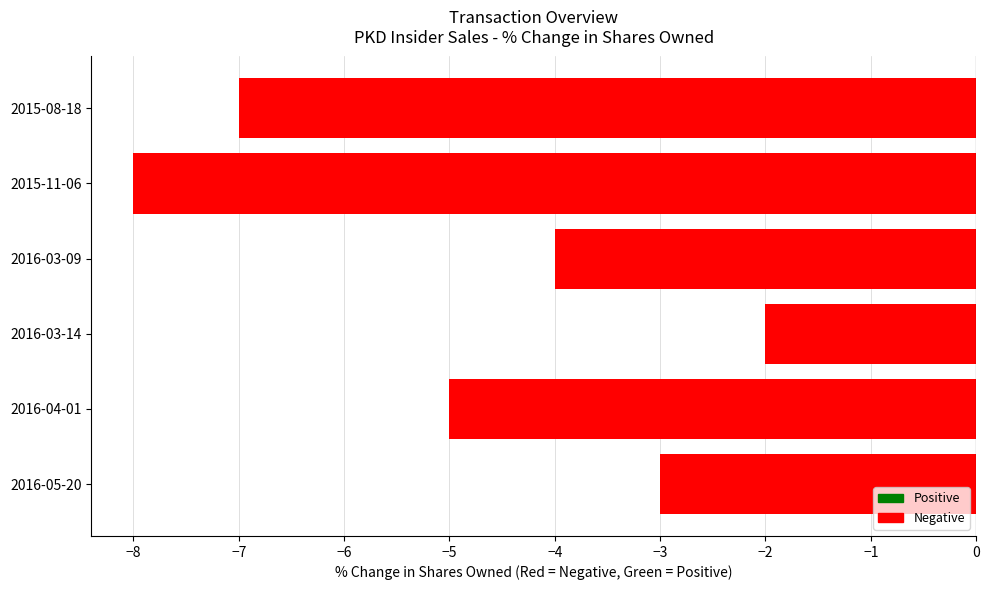

Rank the categories by value from highest to lowest.

2016-03-14, 2016-05-20, 2016-03-09, 2016-04-01, 2015-08-18, 2015-11-06